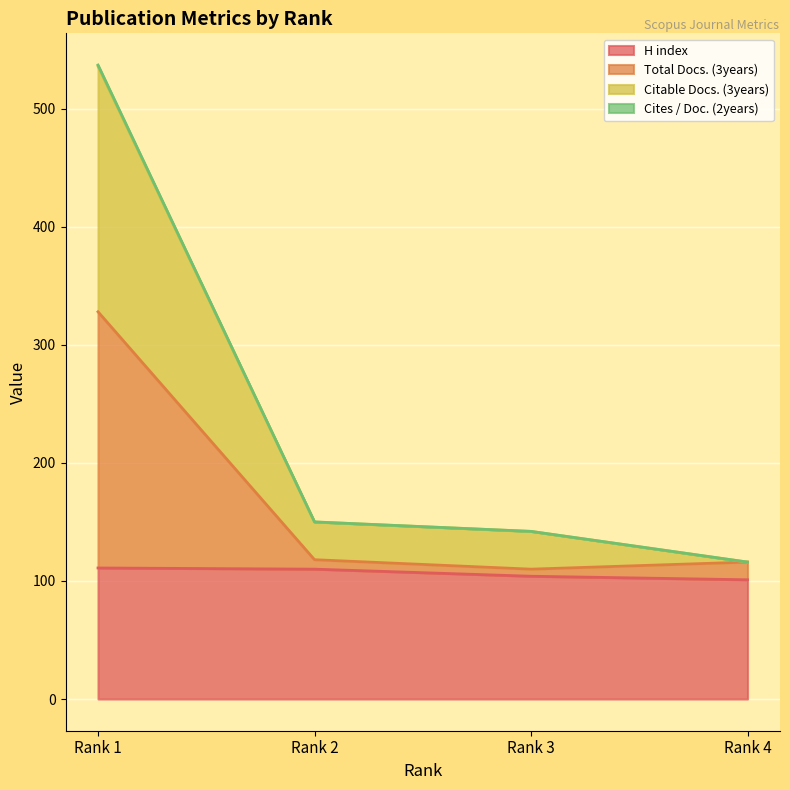

Which has a higher value, Rank 2 or Rank 3?

Rank 2